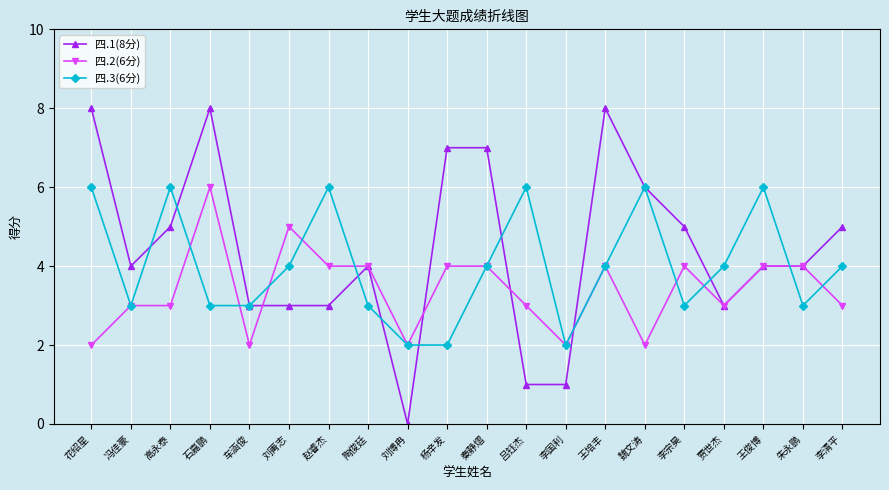

At which category is the sum across all series the highest?

石嘉鹏